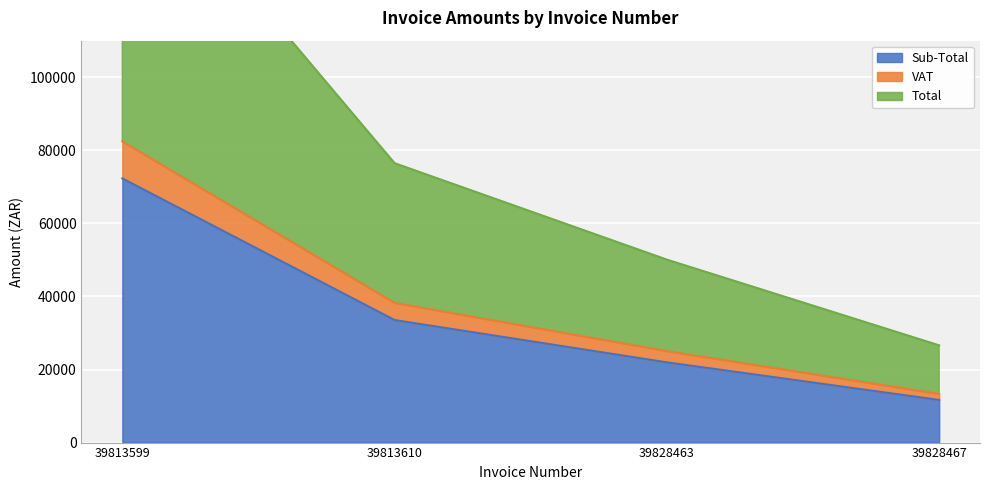

How many lines are shown in the chart?

3